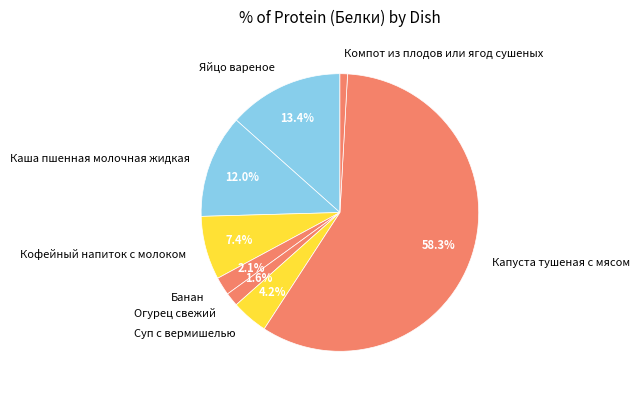

Is there any slice that represents more than half of the pie?

Yes